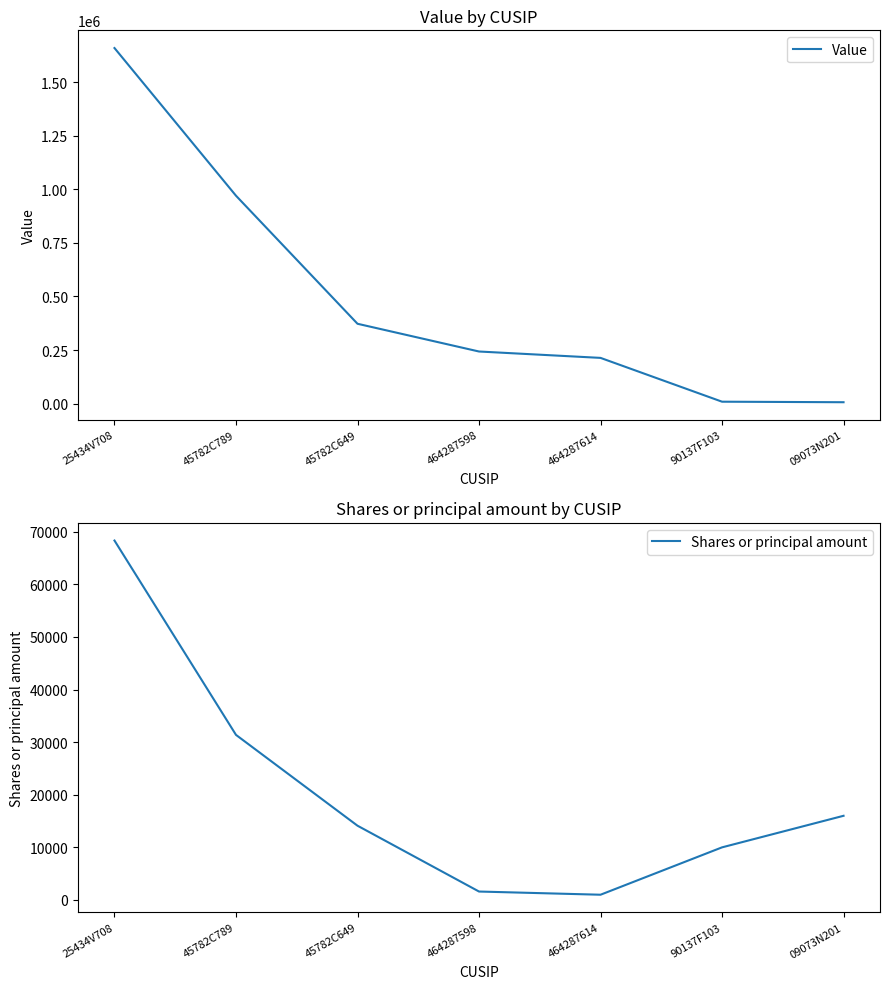

How many values in the Shares or principal amount series are below 14116?

3